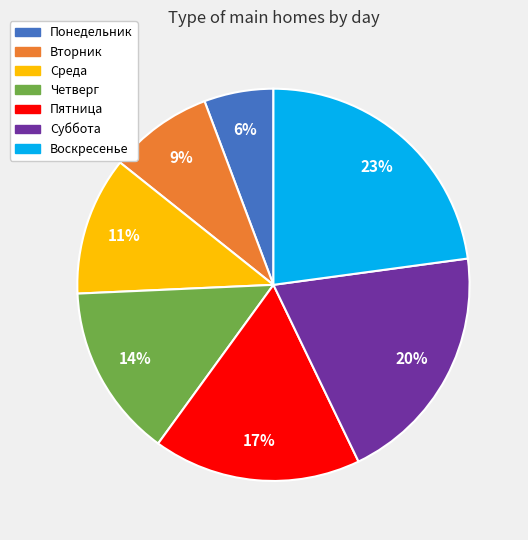

Which slice is the smallest?

Понедельник